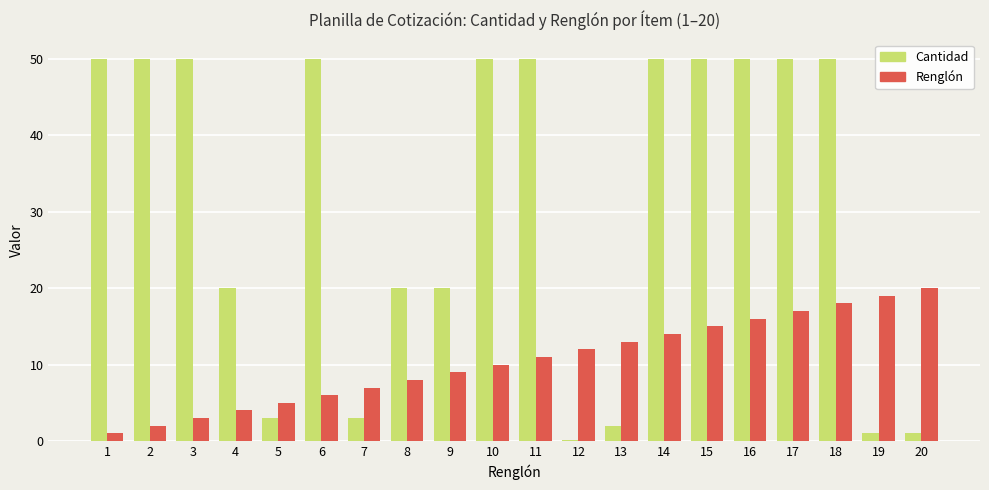

Reading left to right, extract all data points from this chart.

Cantidad: 50.0	50.0	50.0	20.0	3.0	50.0	3.0	20.0	20.0	50.0	50.0	0.2	2.0	50.0	50.0	50.0	50.0	50.0	1.0	1.0
Renglón: 1.0	2.0	3.0	4.0	5.0	6.0	7.0	8.0	9.0	10.0	11.0	12.0	13.0	14.0	15.0	16.0	17.0	18.0	19.0	20.0